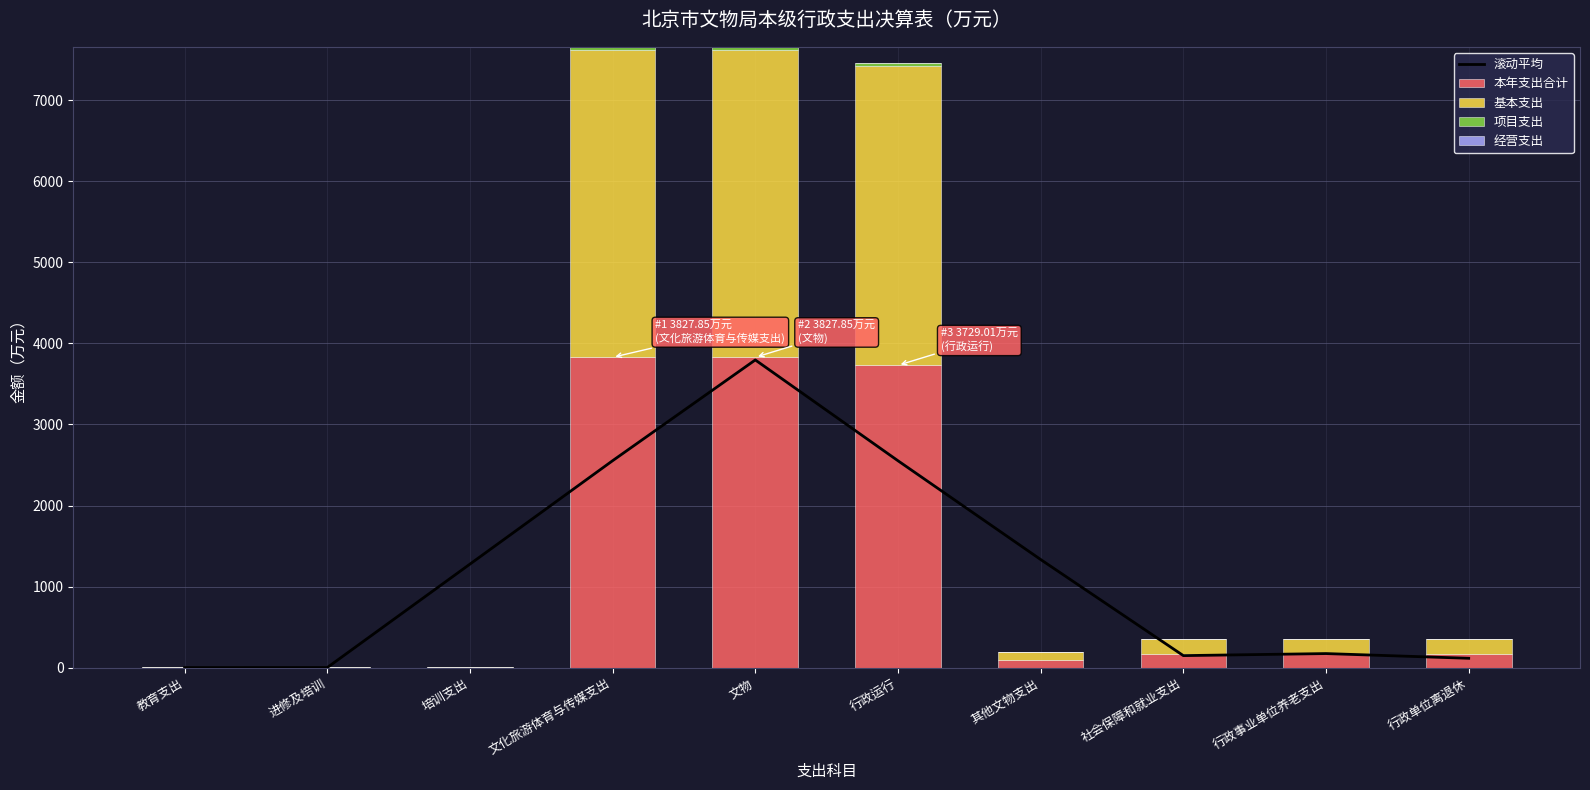

What are all the series names shown in the legend?

滚动平均, 本年支出合计, 基本支出, 项目支出, 经营支出